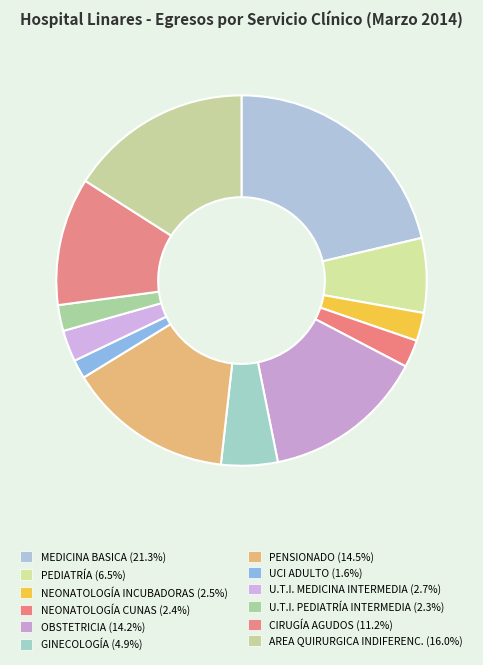

Do AREA QUIRURGICA INDIFERENC. and CIRUGÍA AGUDOS together represent more than half of the pie?

No